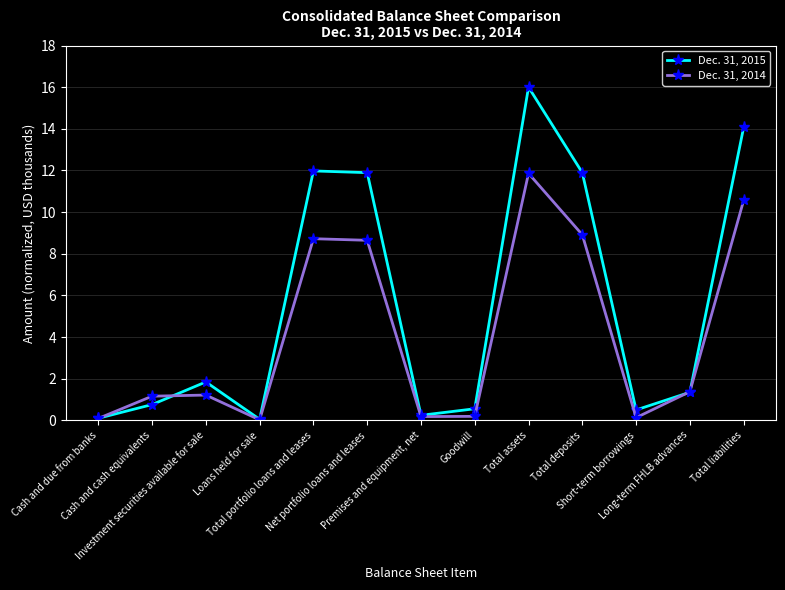

True or false: Dec. 31, 2014 and Dec. 31, 2015 cross at least once.

True